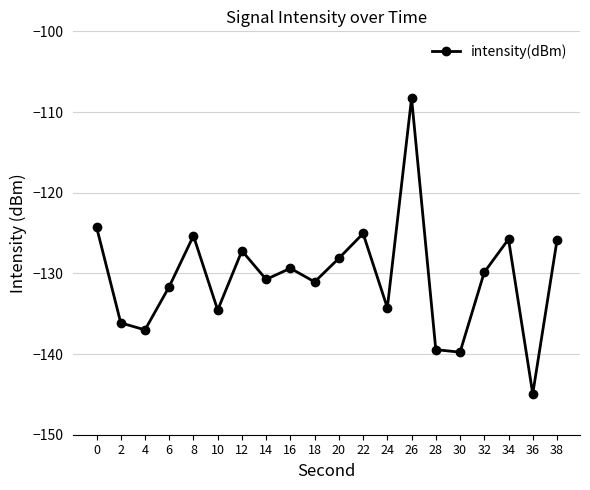

What is the sum of all values?

-2608.7